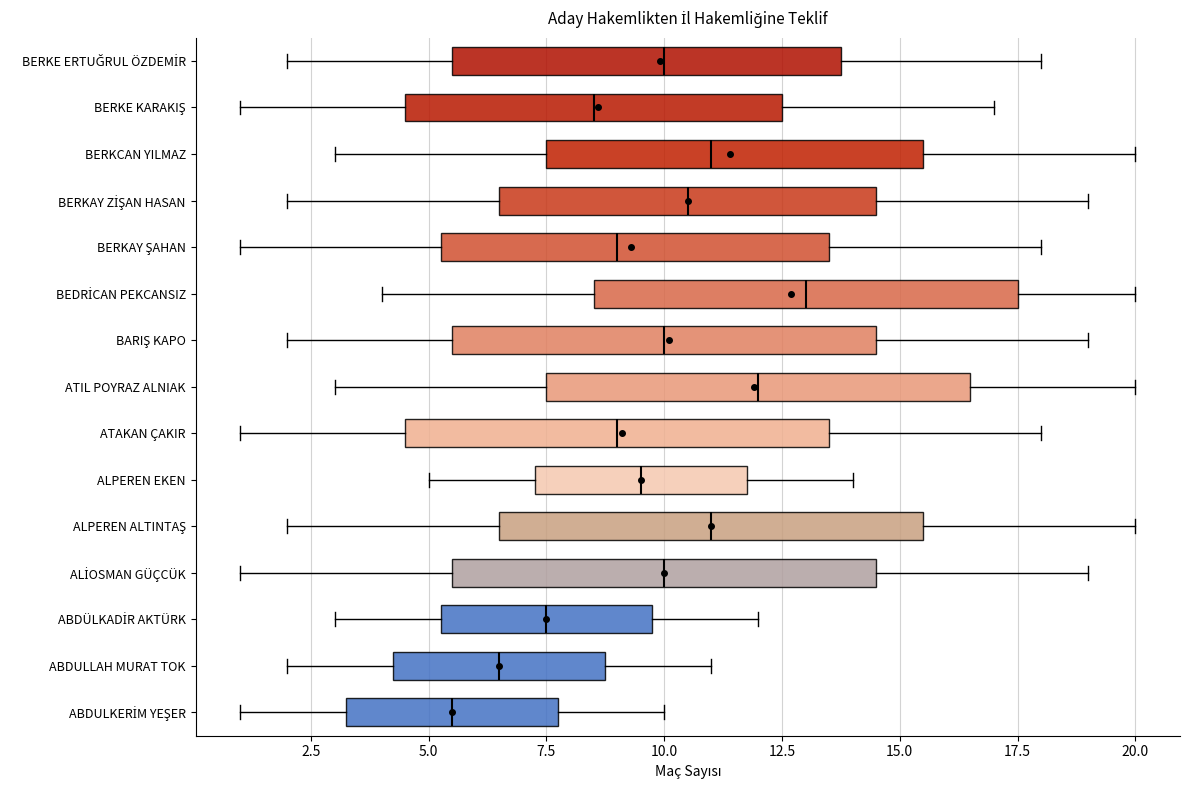

Reading bottom to top, transcribe this box plot: for each box, give where its median line is, the range the box spans, and where its two whiskers end, as read against the x-axis. The values are not printed on the chart, so give them approximately, as read against the axis.

ABDULKERİM YEŞER: median 5.5, box 3.5 to 8.0, whiskers 1.0 to 10.0
ABDULLAH MURAT TOK: median 6.5, box 4.5 to 9.0, whiskers 2.0 to 11.0
ABDÜLKADİR AKTÜRK: median 7.5, box 5.5 to 10.0, whiskers 3.0 to 12.0
ALİOSMAN GÜÇCÜK: median 10.0, box 5.5 to 14.5, whiskers 1.0 to 19.0
ALPEREN ALTINTAŞ: median 11.0, box 6.5 to 15.5, whiskers 2.0 to 20.0
ALPEREN EKEN: median 9.5, box 7.5 to 12.0, whiskers 5.0 to 14.0
ATAKAN ÇAKIR: median 9.0, box 4.5 to 13.5, whiskers 1.0 to 18.0
ATIL POYRAZ ALNIAK: median 12.0, box 7.5 to 16.5, whiskers 3.0 to 20.0
BARIŞ KAPO: median 10.0, box 5.5 to 14.5, whiskers 2.0 to 19.0
BEDRİCAN PEKCANSIZ: median 13.0, box 8.5 to 17.5, whiskers 4.0 to 20.0
BERKAY ŞAHAN: median 9.0, box 5.5 to 13.5, whiskers 1.0 to 18.0
BERKAY ZİŞAN HASAN: median 10.5, box 6.5 to 14.5, whiskers 2.0 to 19.0
BERKCAN YILMAZ: median 11.0, box 7.5 to 15.5, whiskers 3.0 to 20.0
BERKE KARAKIŞ: median 8.5, box 4.5 to 12.5, whiskers 1.0 to 17.0
BERKE ERTUĞRUL ÖZDEMİR: median 10.0, box 5.5 to 14.0, whiskers 2.0 to 18.0